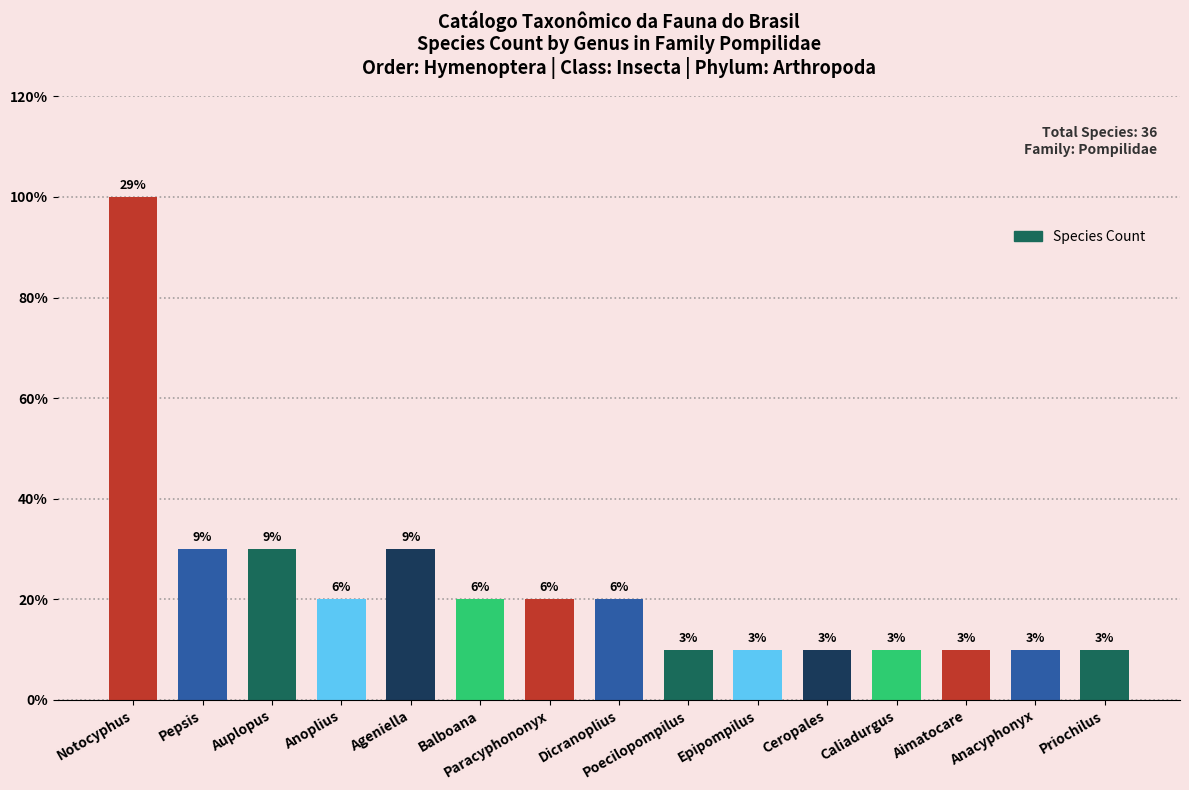

What is the difference between the maximum and minimum values?

9